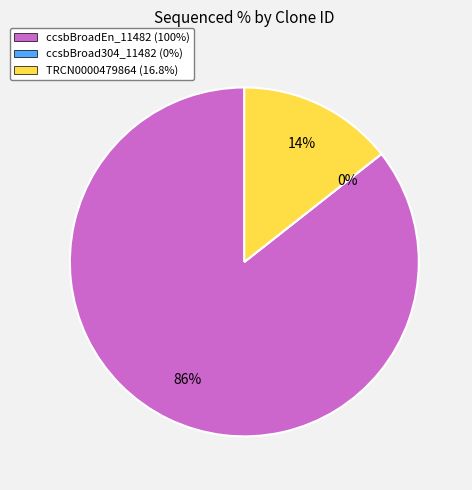

To the nearest percent, what is the difference between the largest and smallest slice percentages?

86%